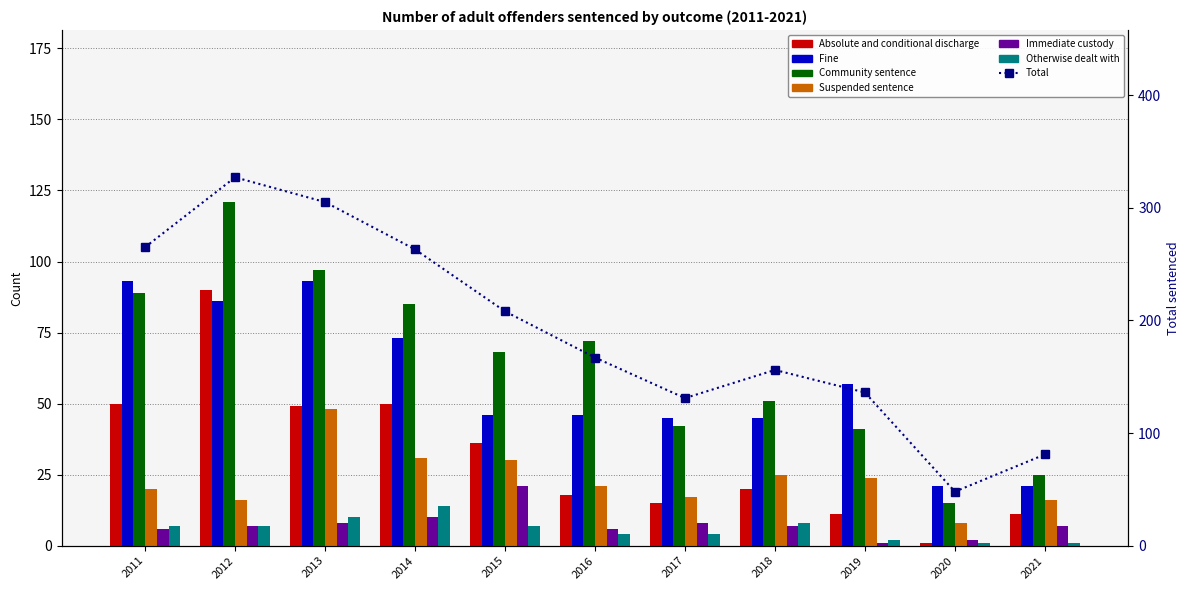

What is the value of the Community sentence bar at the 11th from the left?

25